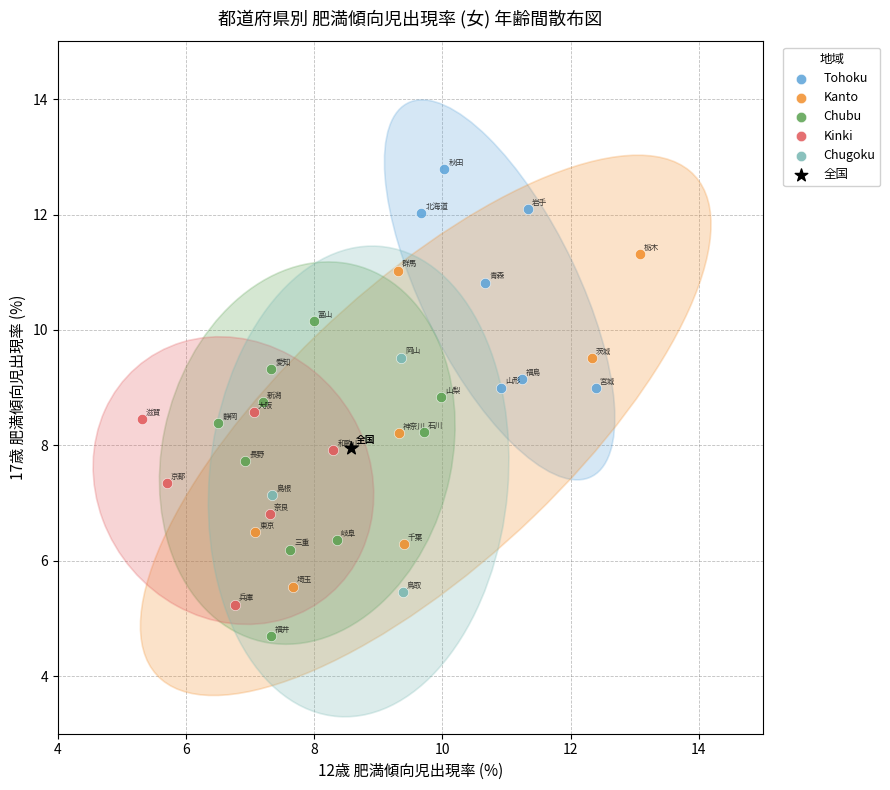

Which series reaches the maximum Y coordinate?

Tohoku